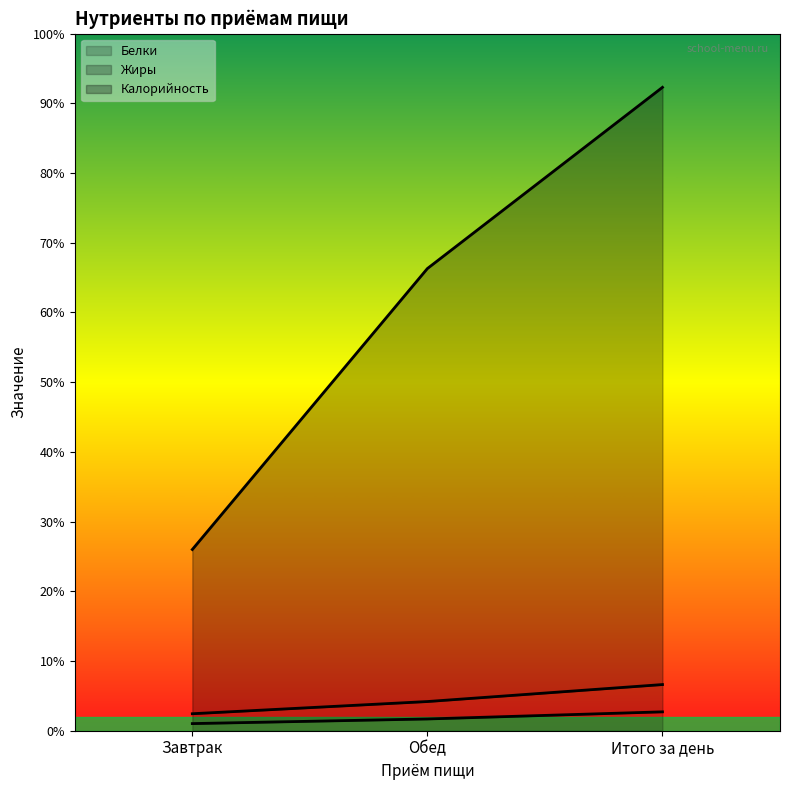

The Белки series shows 7.3 at Завтрак. True or false?

False